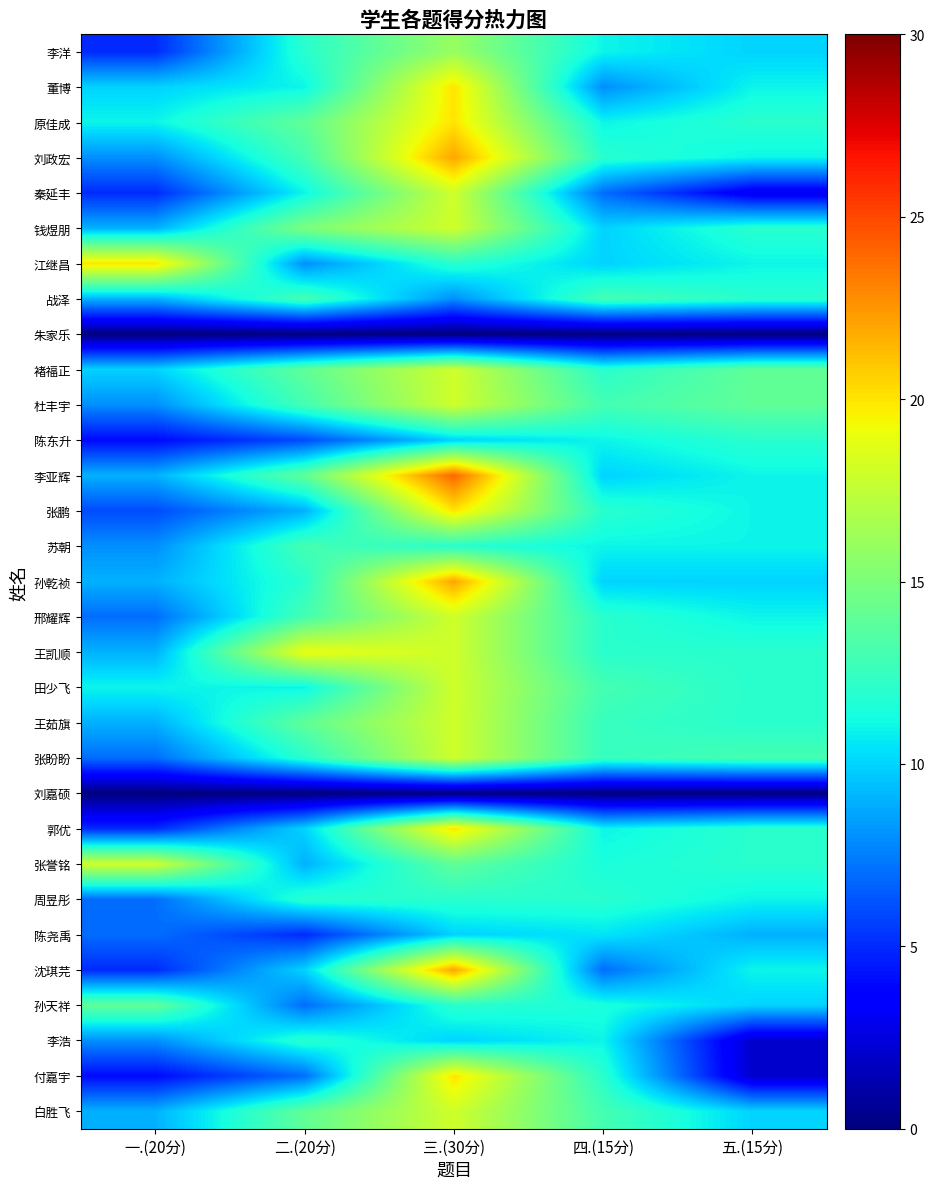

Which series has the largest range (max minus min)?

付嘉宇